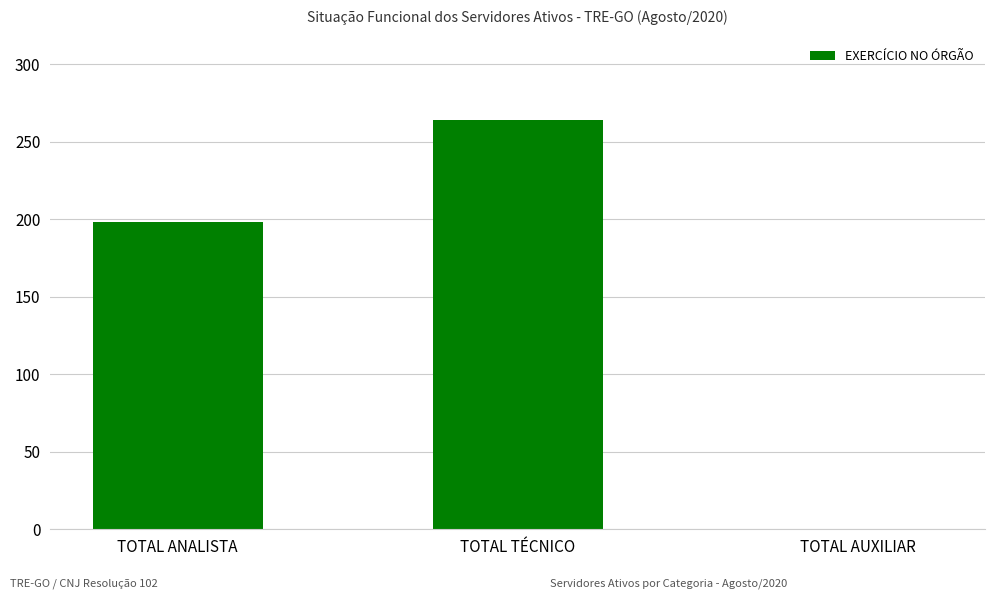

Reading right to left, transcribe all the data shown in this chart.

TOTAL AUXILIAR=0	TOTAL TÉCNICO=264	TOTAL ANALISTA=198